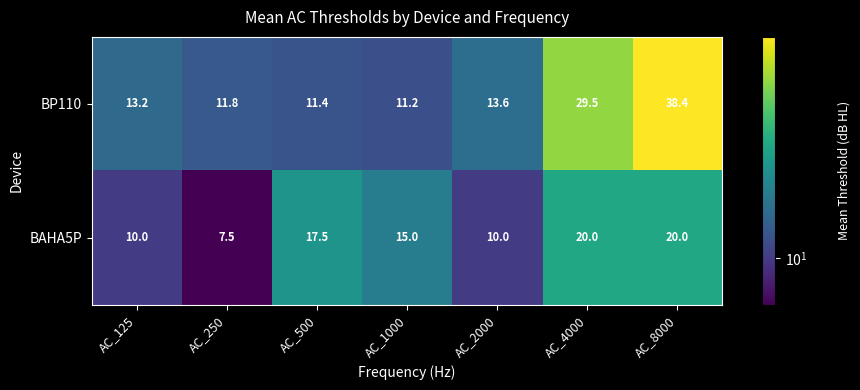

Which series has the widest spread of values?

BP110